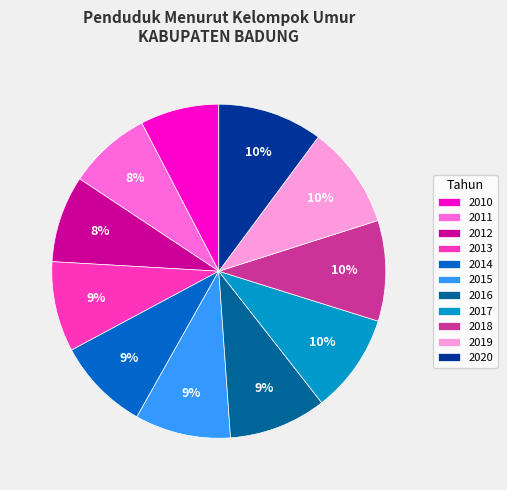

Do 2018 and 2011 together represent more than half of the pie?

No